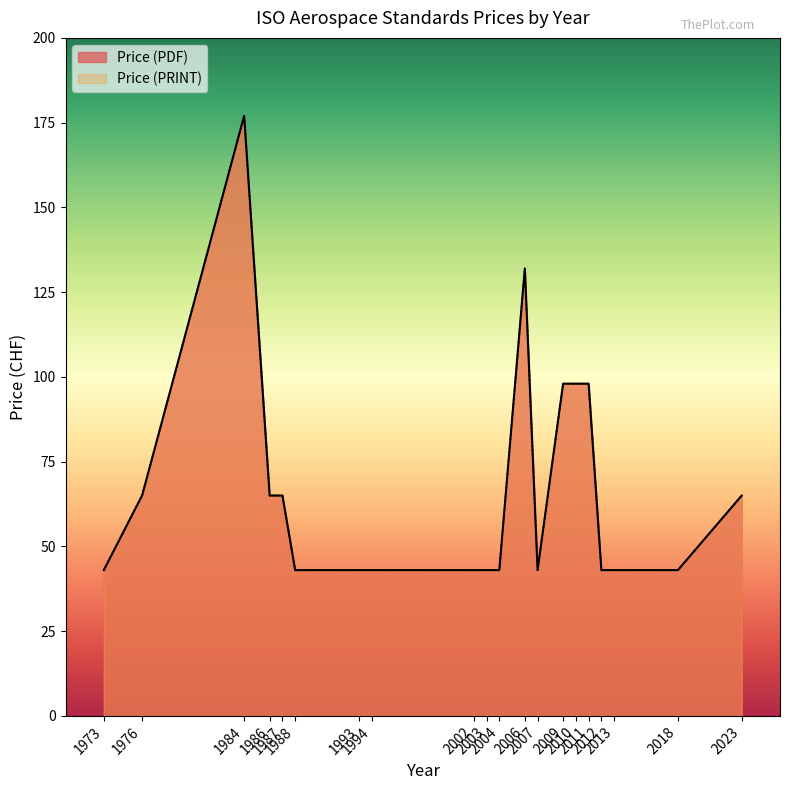

What is the maximum value for Price (PRINT)?

177